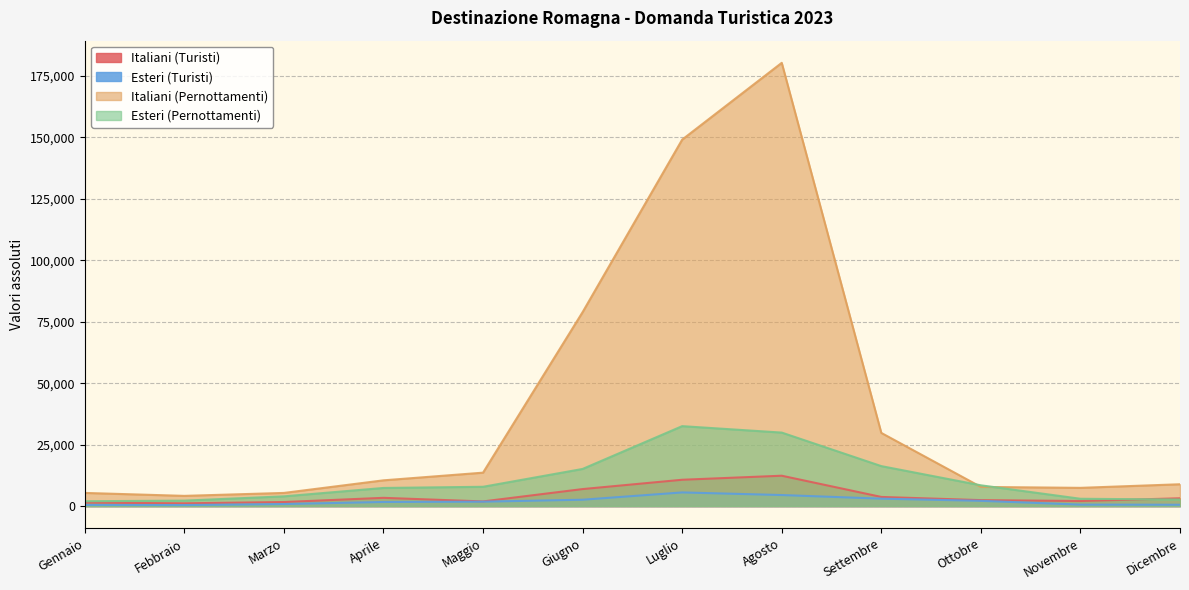

What is the minimum value for Esteri (Turisti)?

421